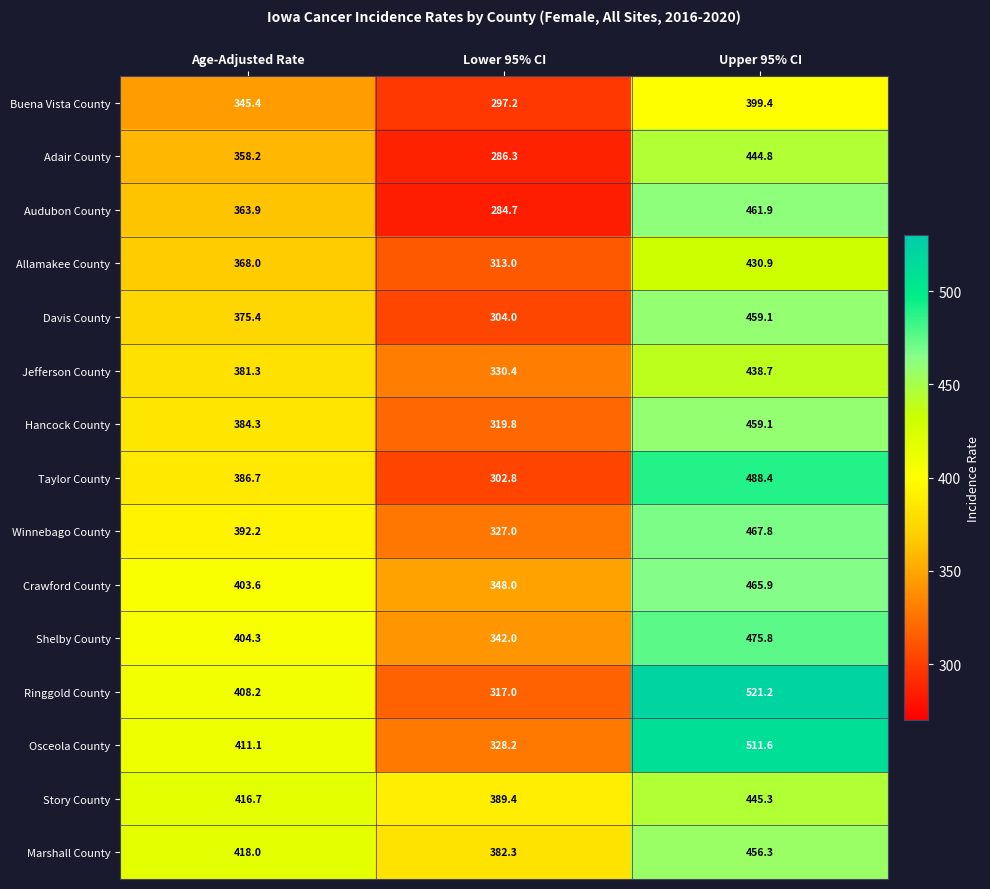

At Age-Adjusted Rate, list the series in order from largest to smallest.

Marshall County, Story County, Osceola County, Ringgold County, Shelby County, Crawford County, Winnebago County, Taylor County, Hancock County, Jefferson County, Davis County, Allamakee County, Audubon County, Adair County, Buena Vista County